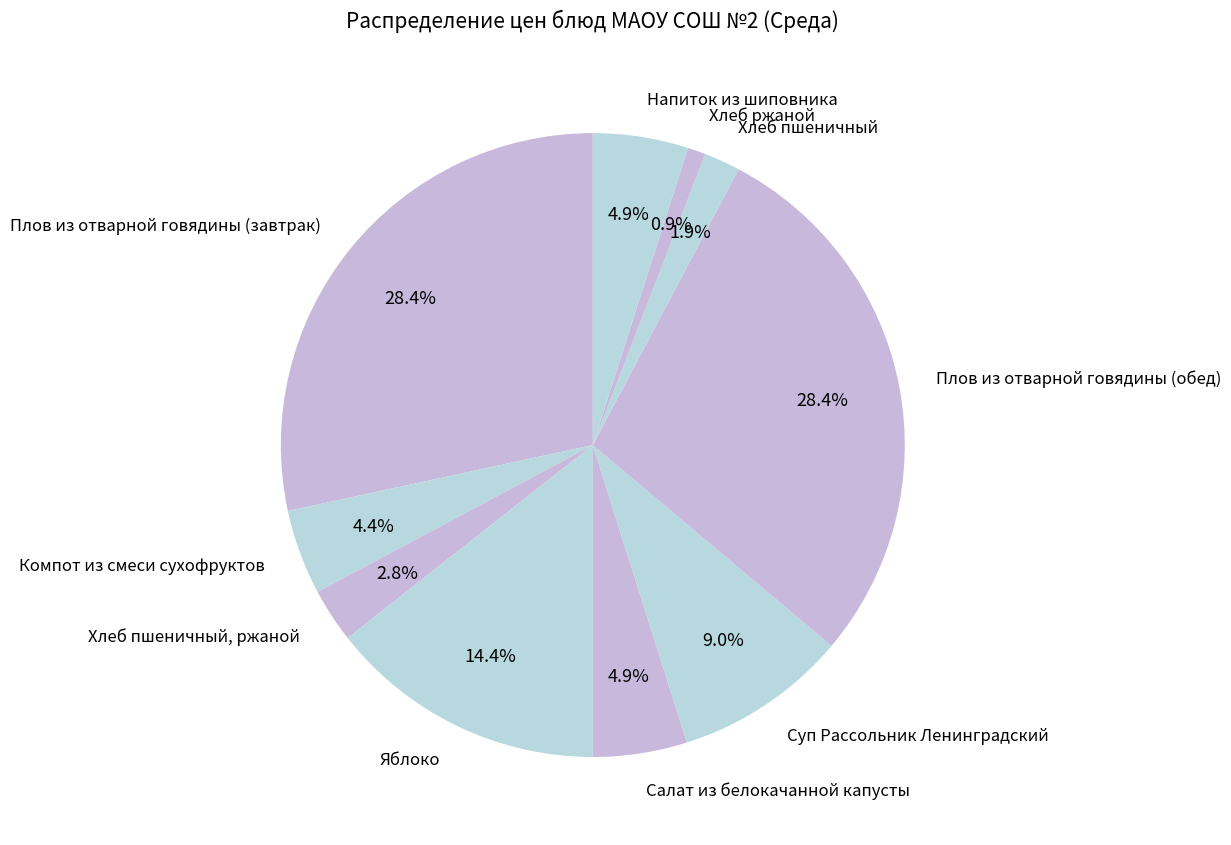

Which slice is the smallest?

Хлеб ржаной